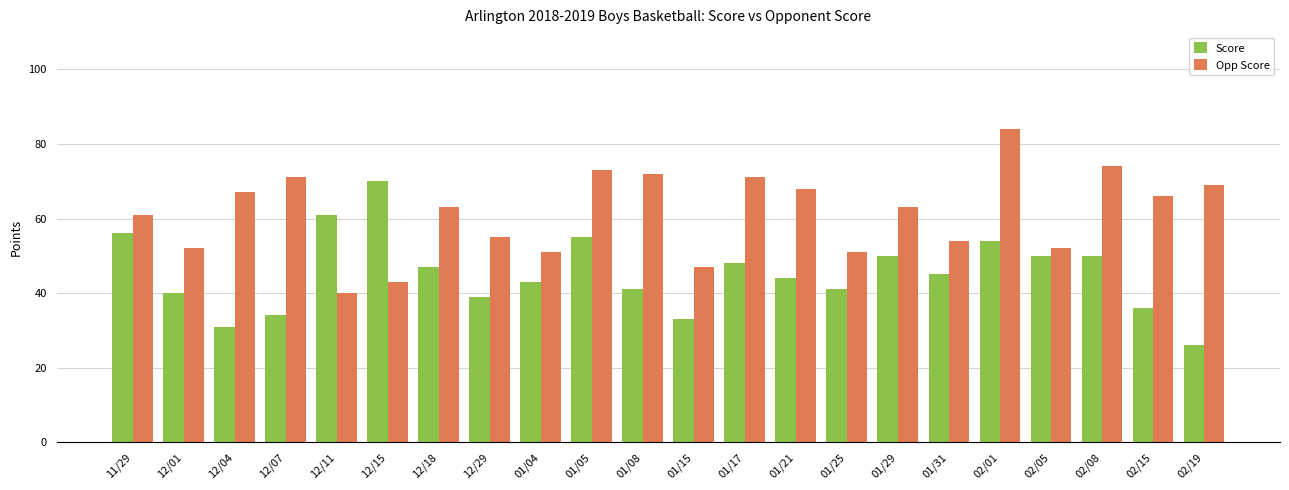

The value of Opp Score at 01/29 is 110. True or false?

False